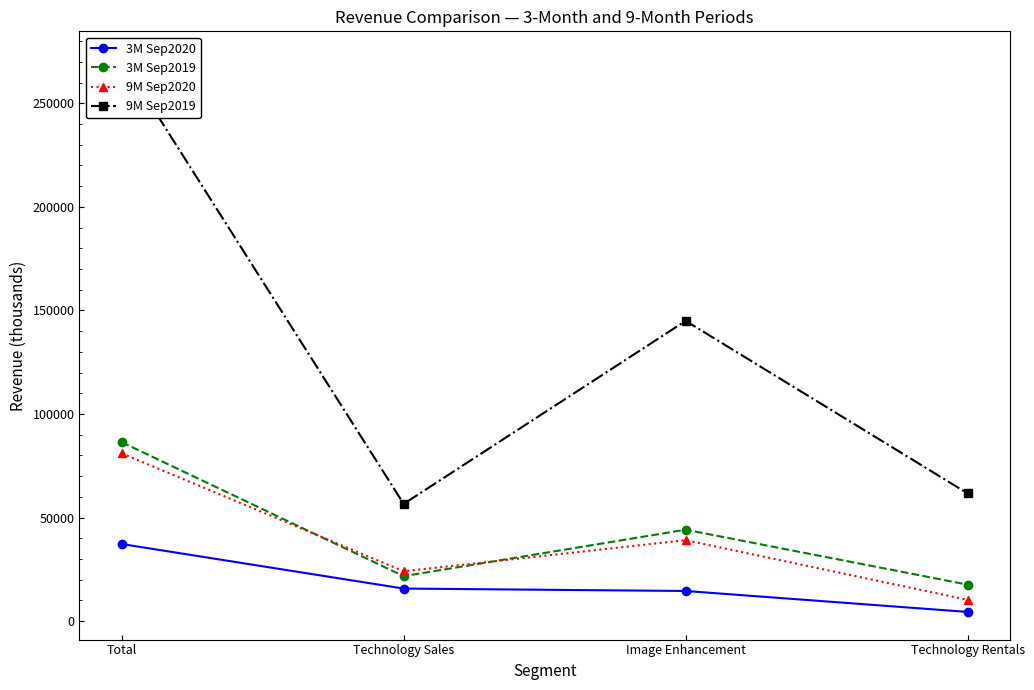

What is the value of the 3M Sep2020 point at the 2nd from the left?

15753